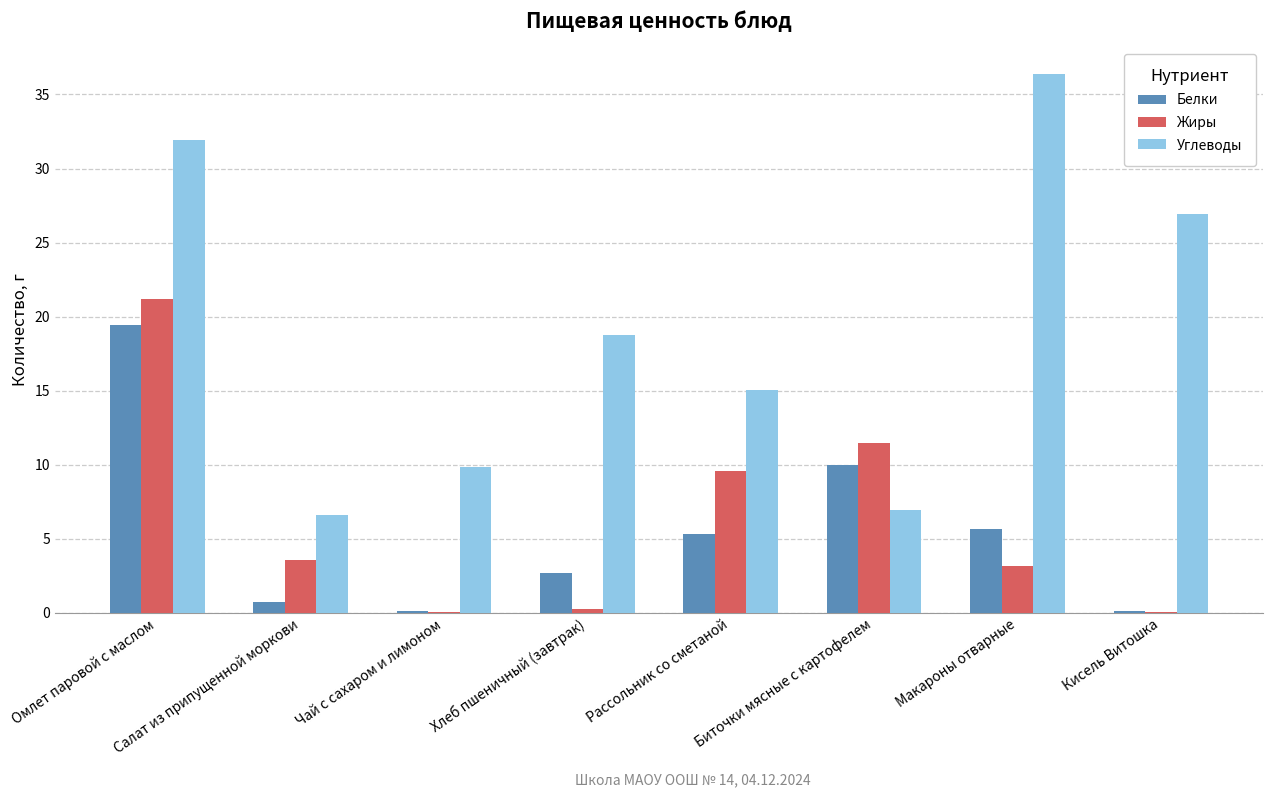

True or false: Белки has a value of 2.6 at Хлеб пшеничный (завтрак).

True